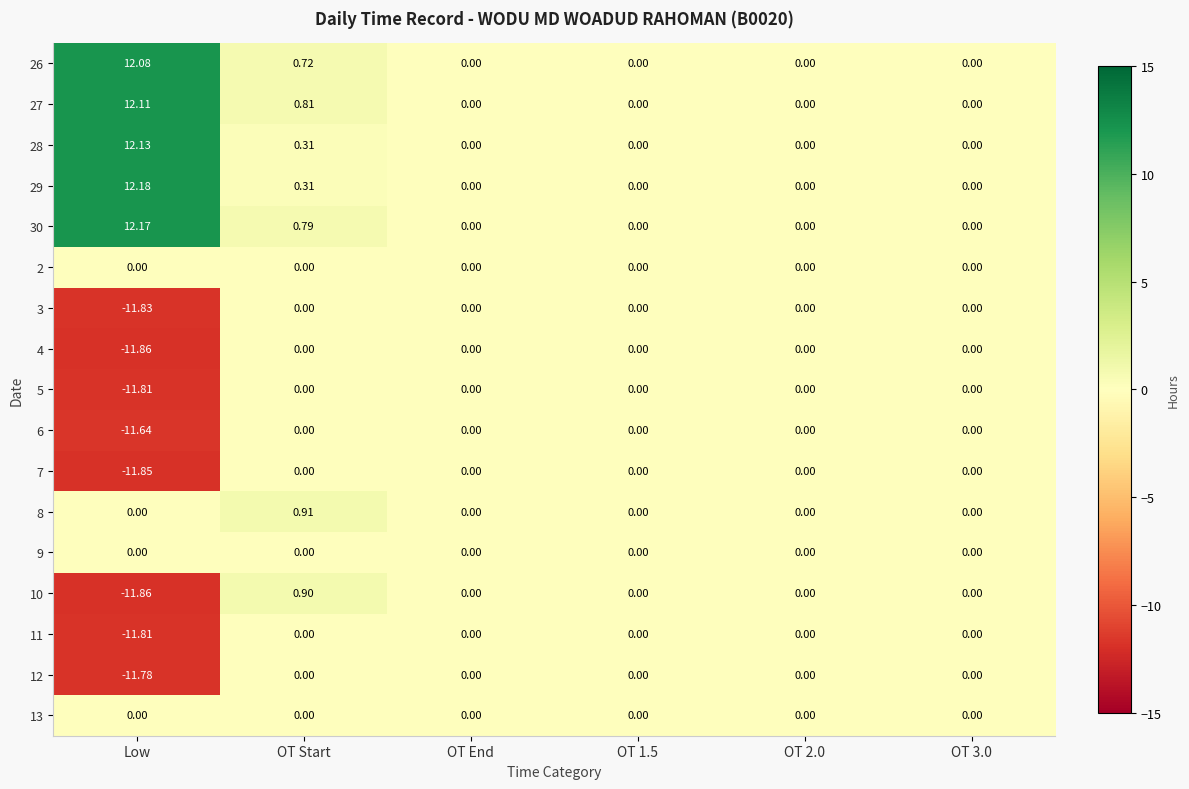

Which category has the lowest value in the 11 series?

Low